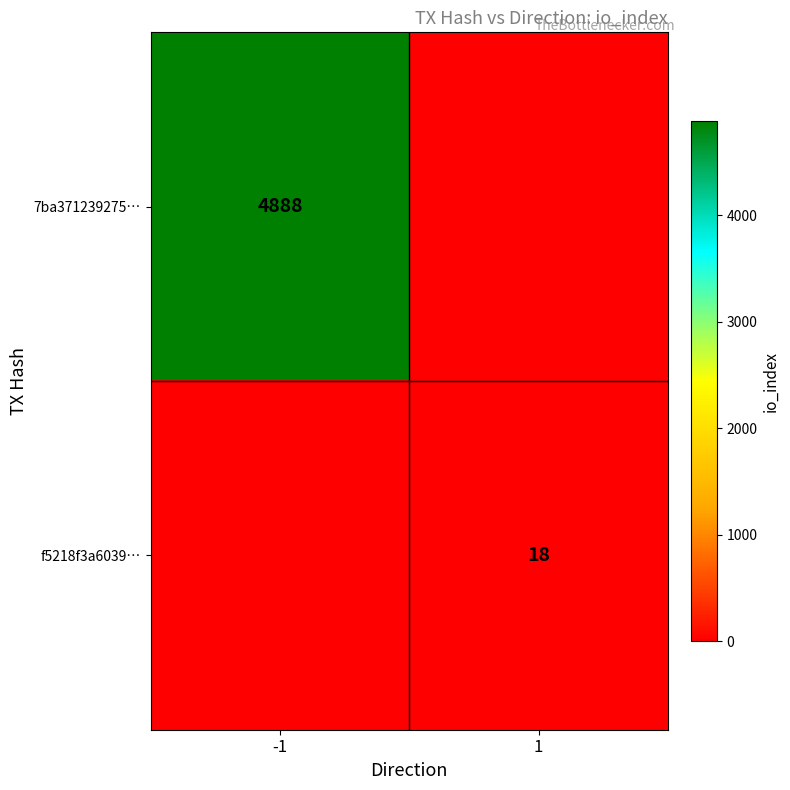

The f5218f3a6039… series shows 18 at 1. True or false?

True